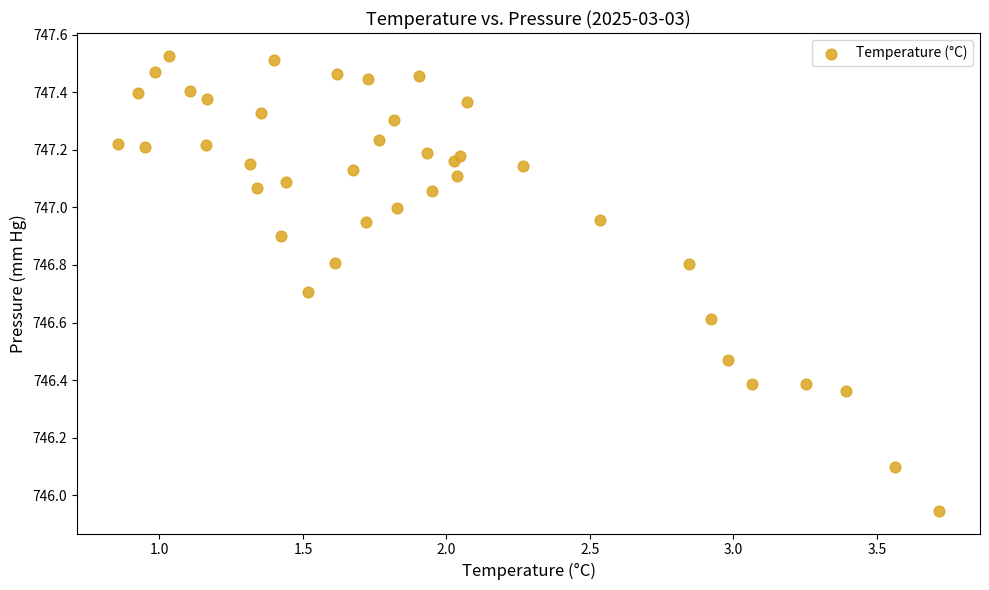

What is the range of Y values (max minus min)?

1.6